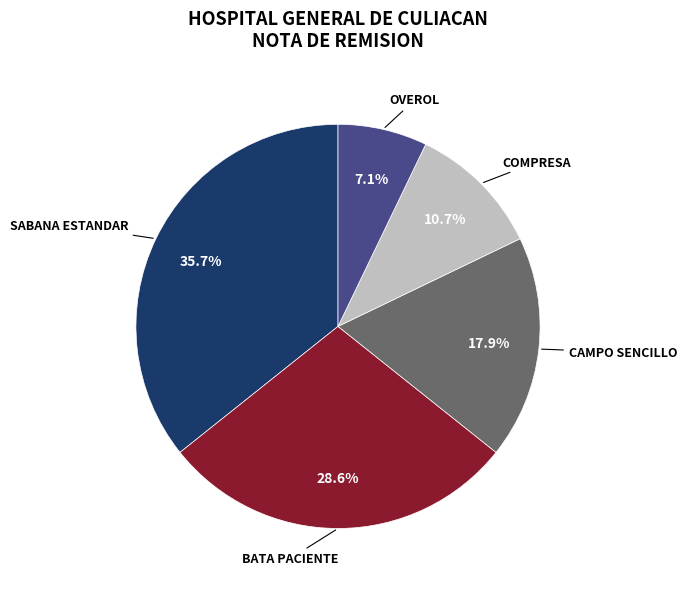

Is there a majority slice in this chart?

No